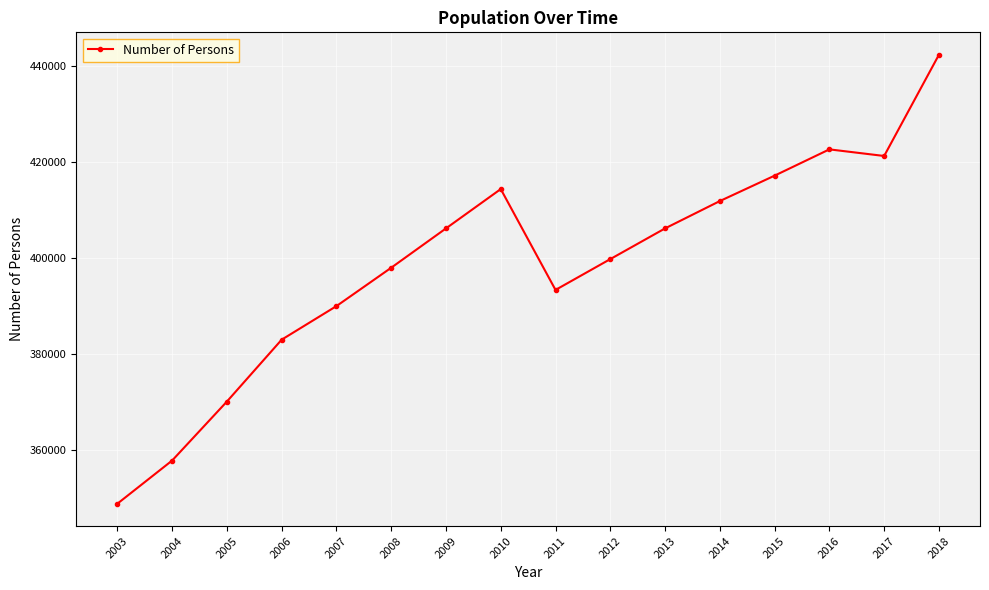

How many distinct data groups are displayed?

1